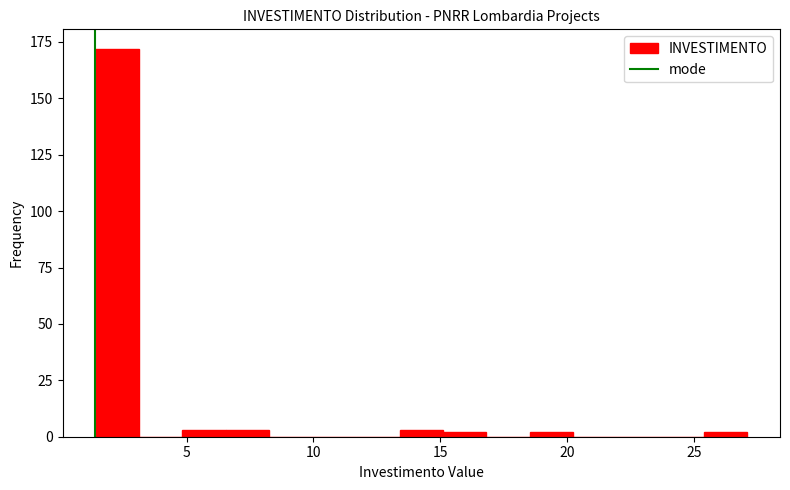

Around what value on the x-axis is the tallest bar? Give the approximate position of its centre, as read against the axis.

2.5